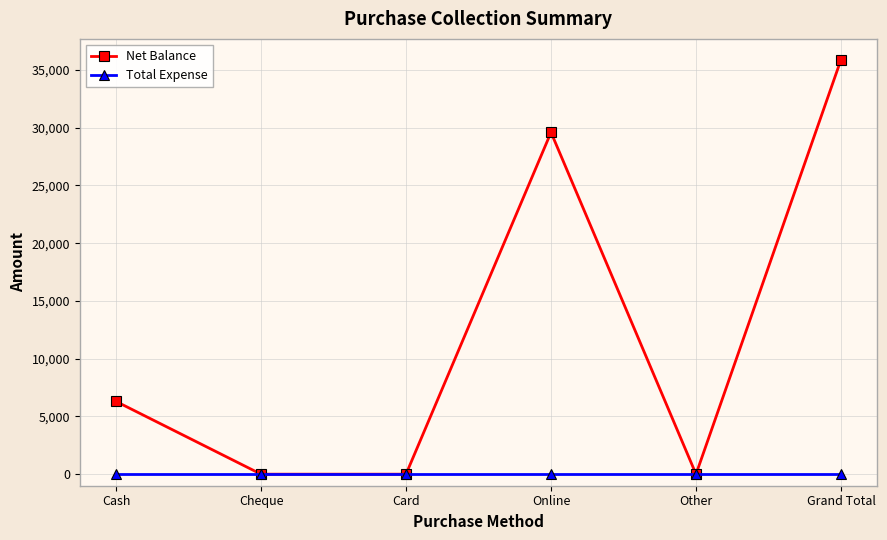

What is the maximum value shown in the chart?

35900